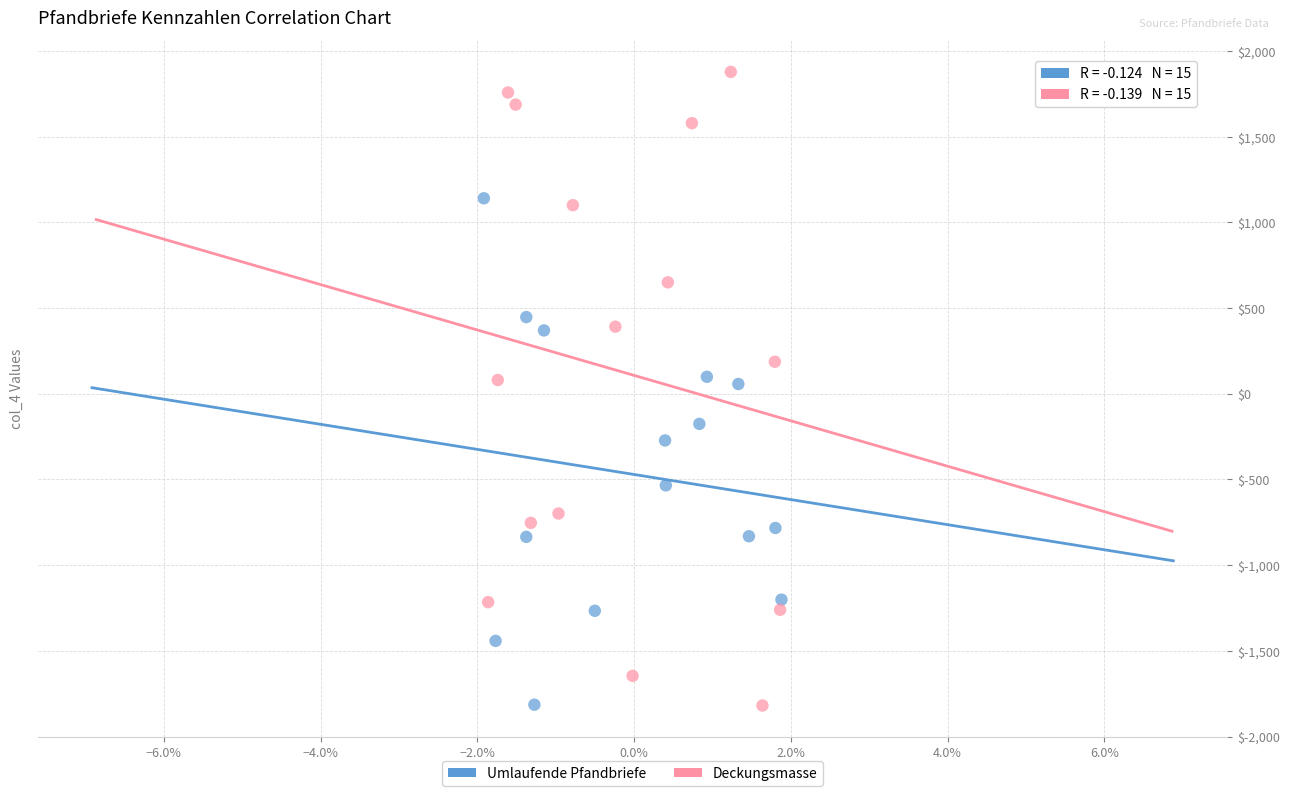

Which series reaches the maximum Y coordinate?

Deckungsmasse